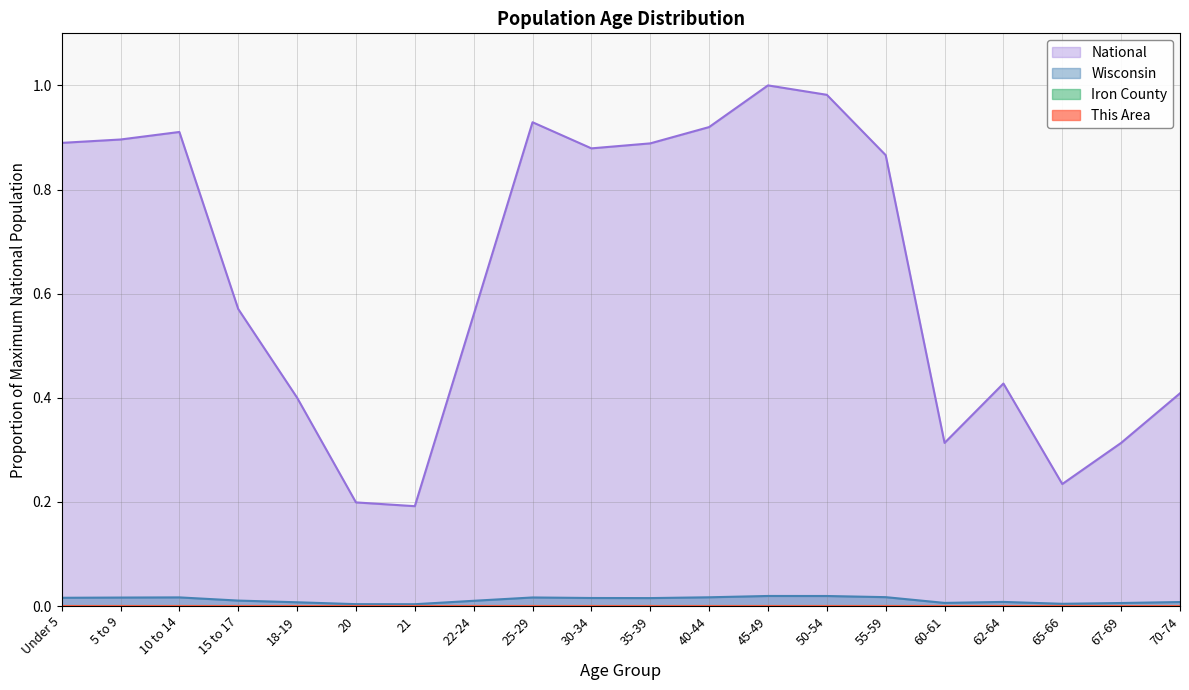

Which series has the largest range (max minus min)?

National